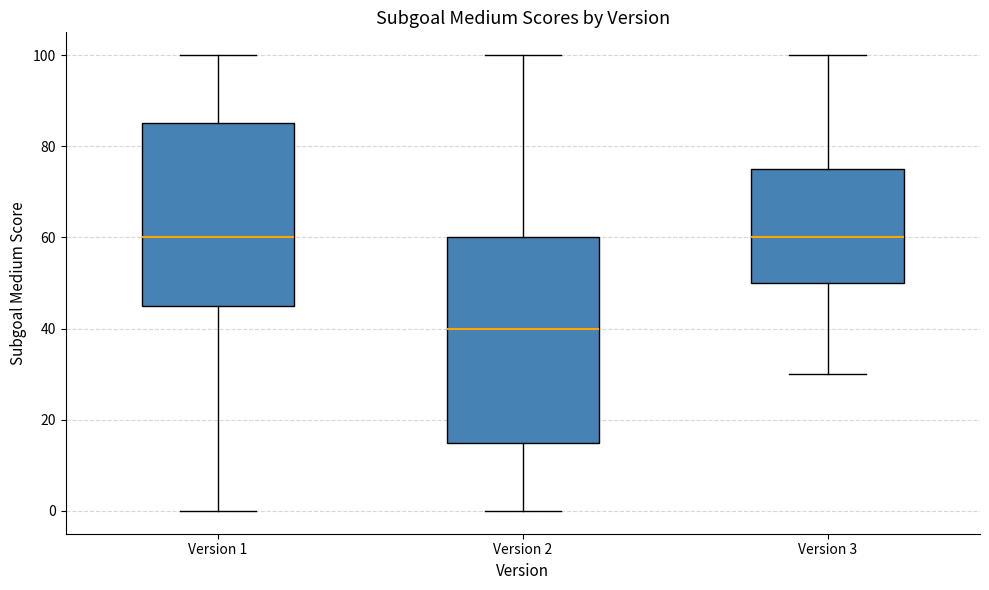

Which box is the tallest, from its lower edge to its upper edge?

Version 2